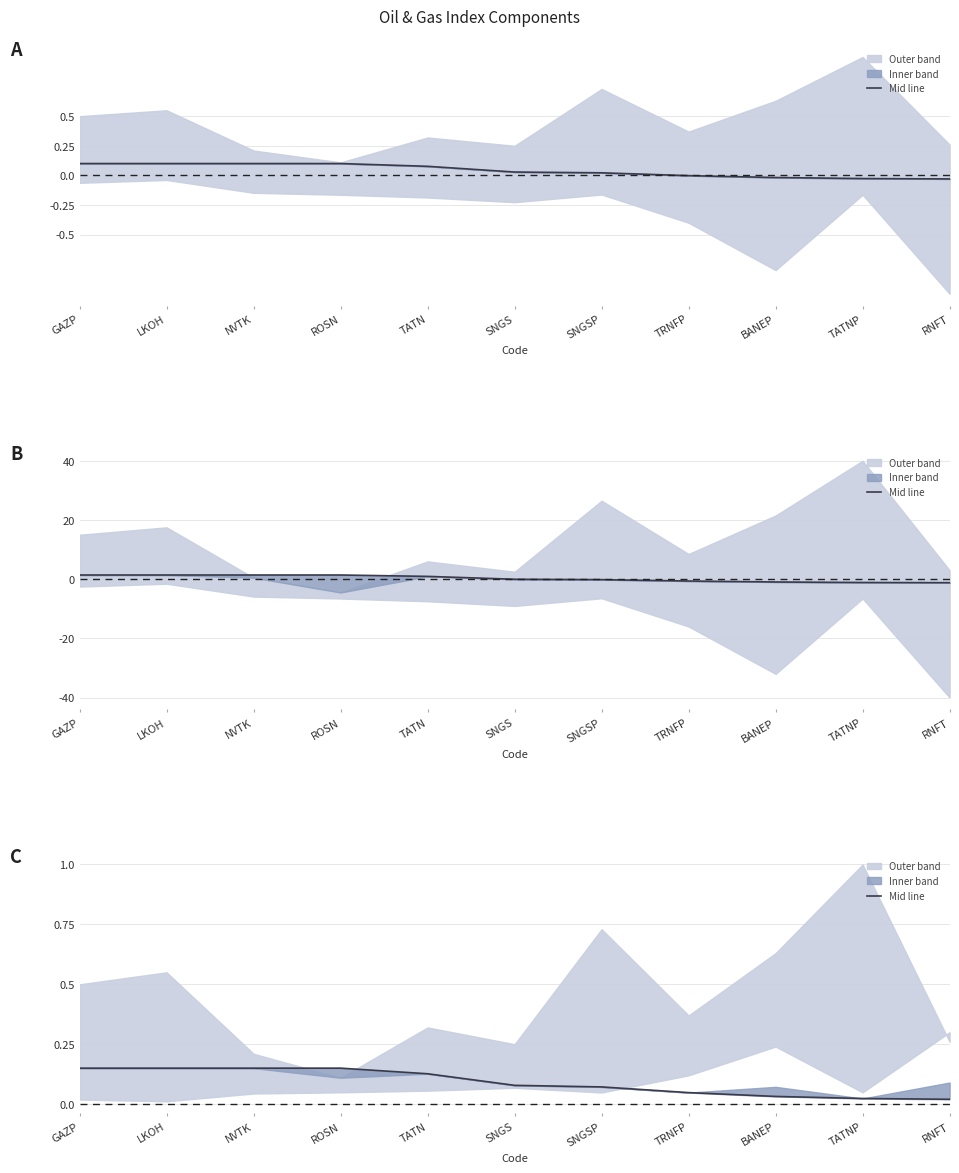

Is it true that the value at GAZP is 0.1?

True